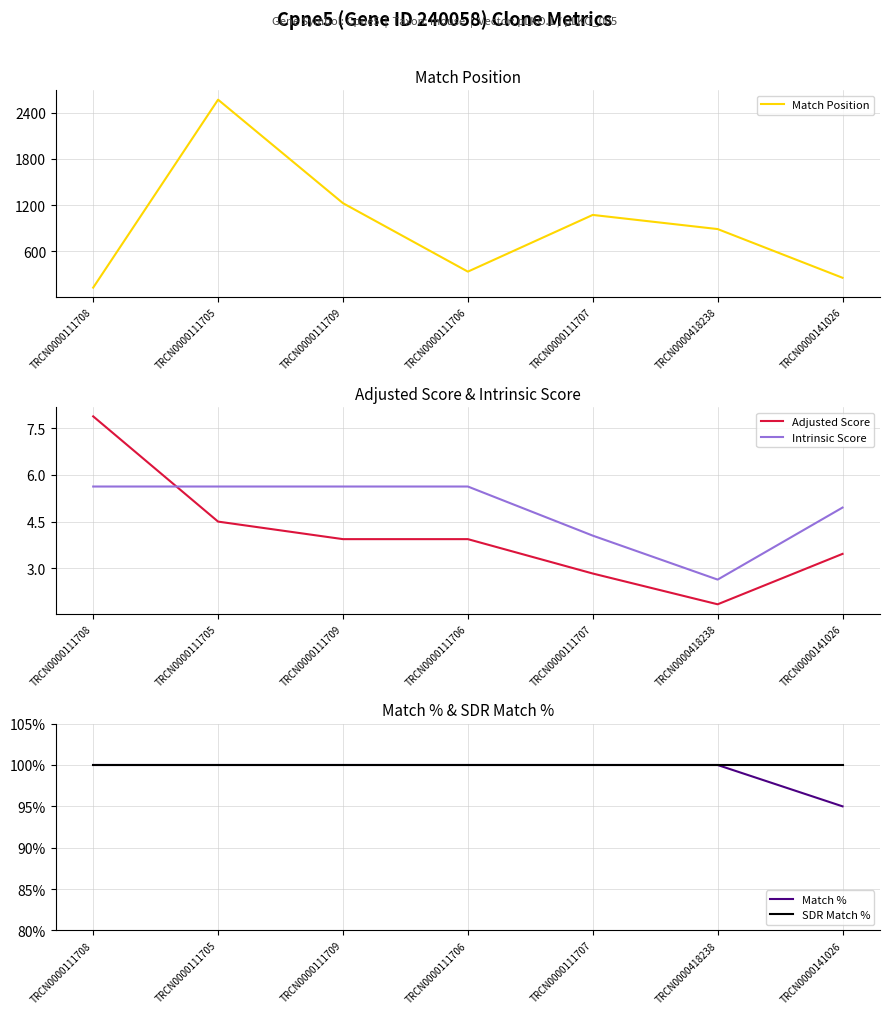

At which category does the chart reach its minimum across all series?

TRCN0000418238